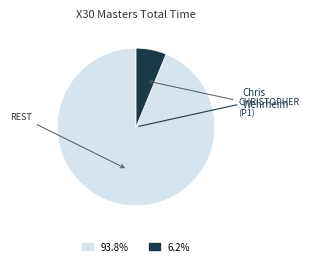

How many slices are in this pie chart?

2